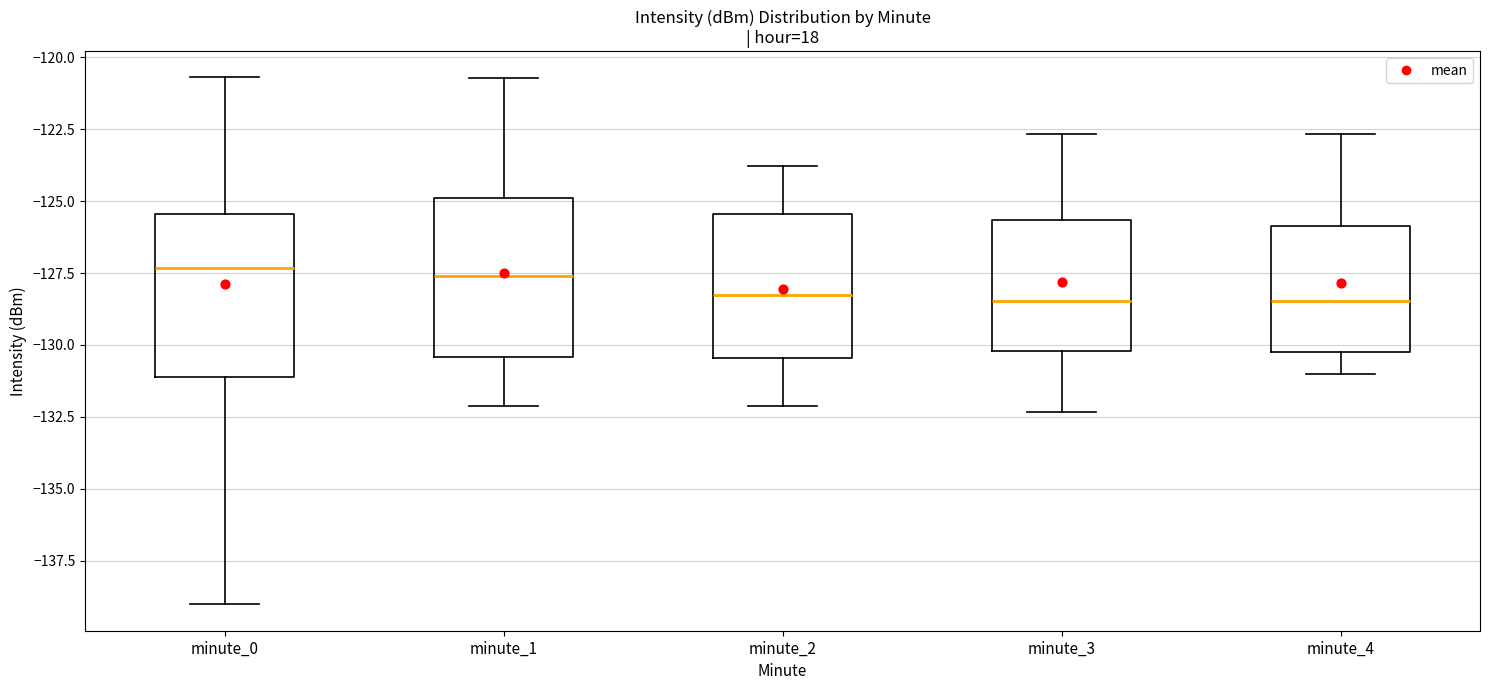

Where is the lower edge of the box for minute_2 on the y-axis? The values are not printed on the chart, so give them approximately, as read against the axis.

-130.5